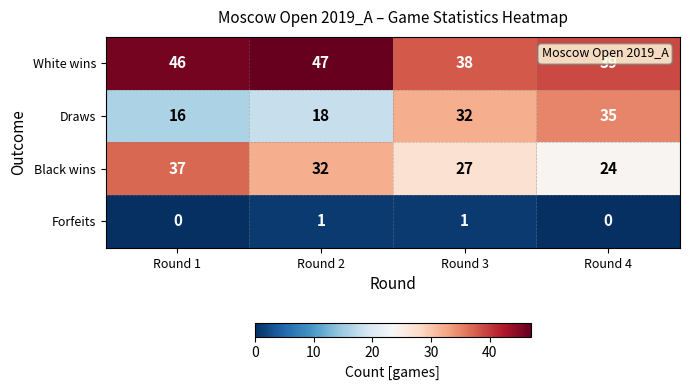

What is the minimum value for Black wins?

24